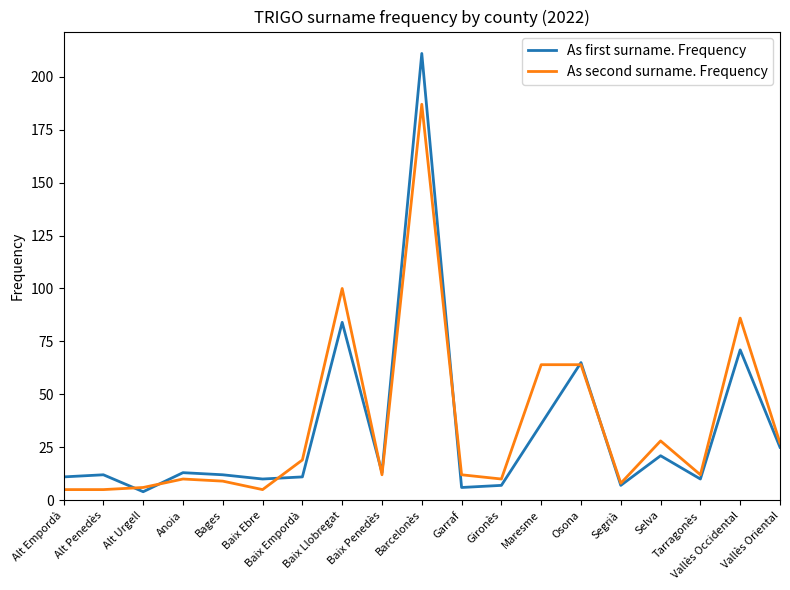

What is the maximum value for As second surname. Frequency?

187